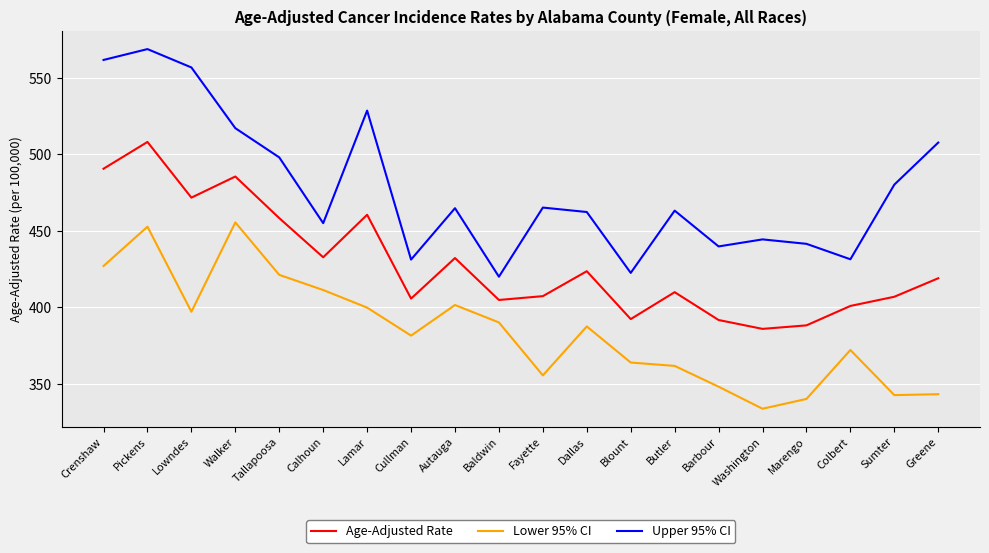

At which label does Upper 95% CI first exceed 464?

Crenshaw